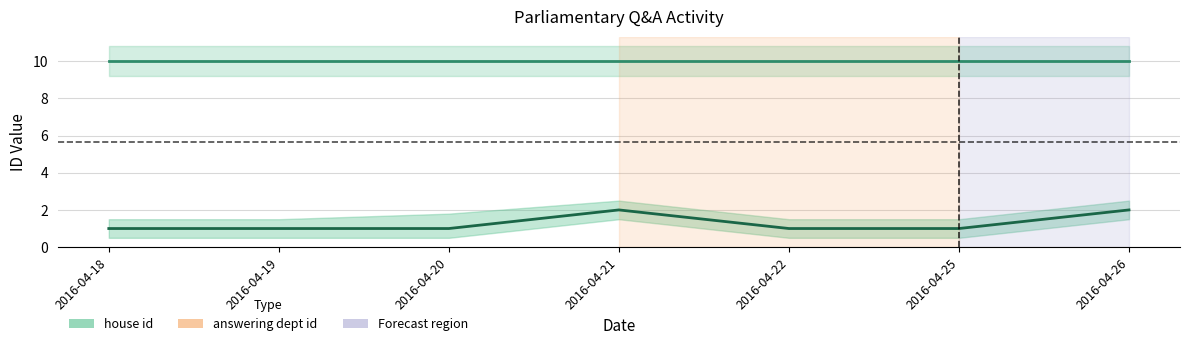

True or false: house id and answering dept id intersect in this chart.

False